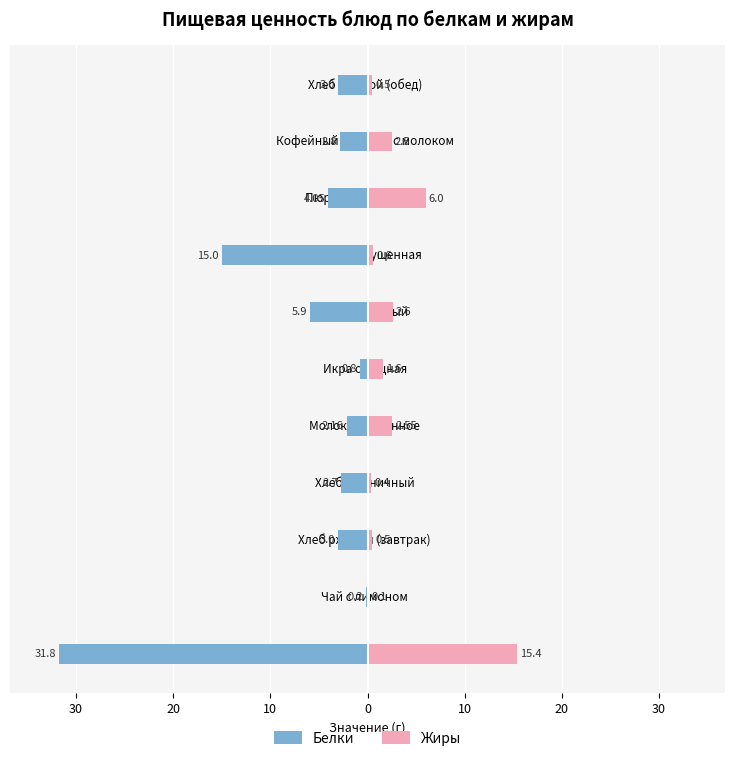

What is the spread (max minus min) of values at Кофейный напиток с молоком?

5.3